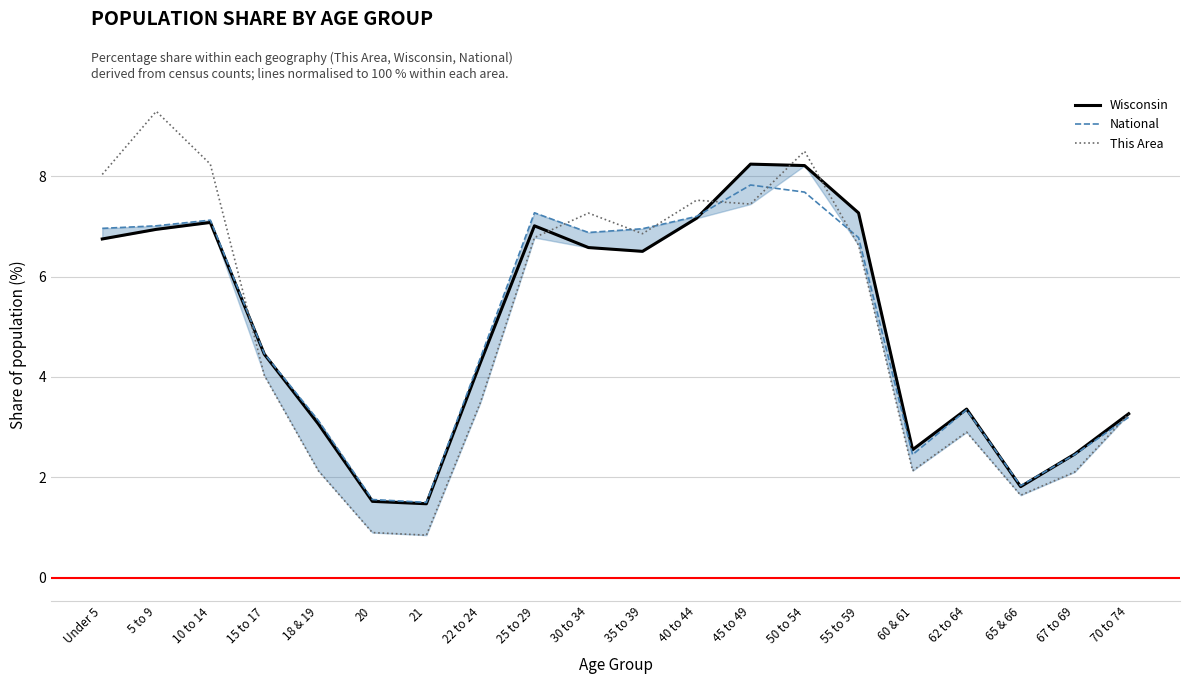

At which category does the chart reach its minimum across all series?

21